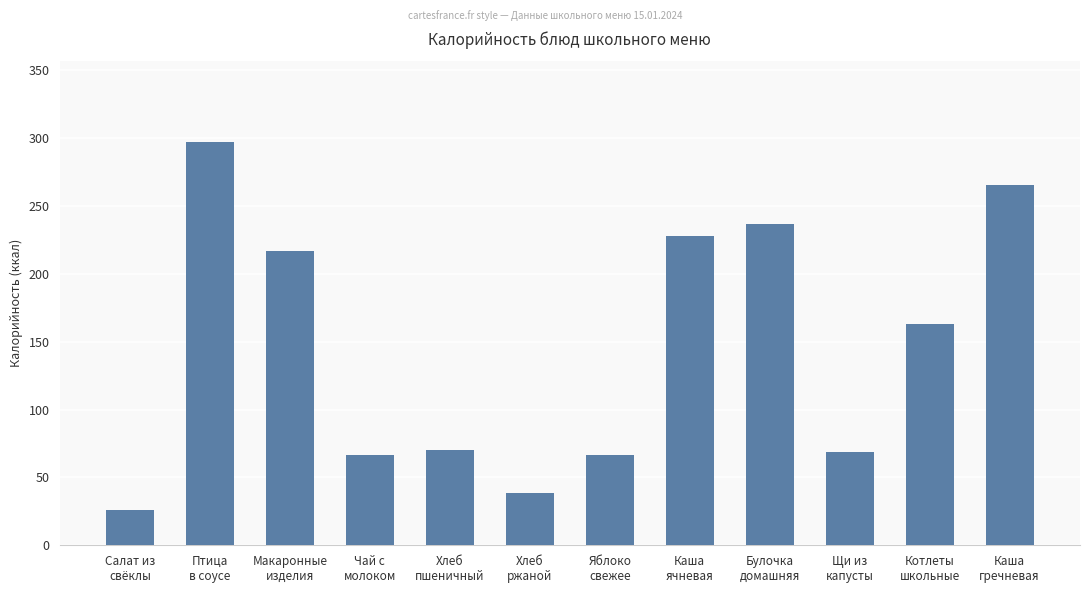

What is the smallest value displayed?

26.0